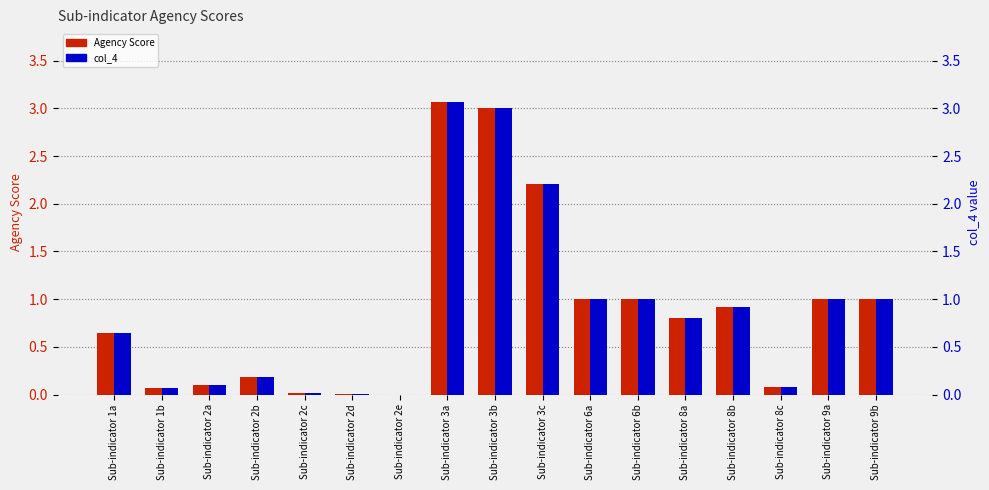

What is the value of the Agency Score bar at the 8th from the left?

3.1